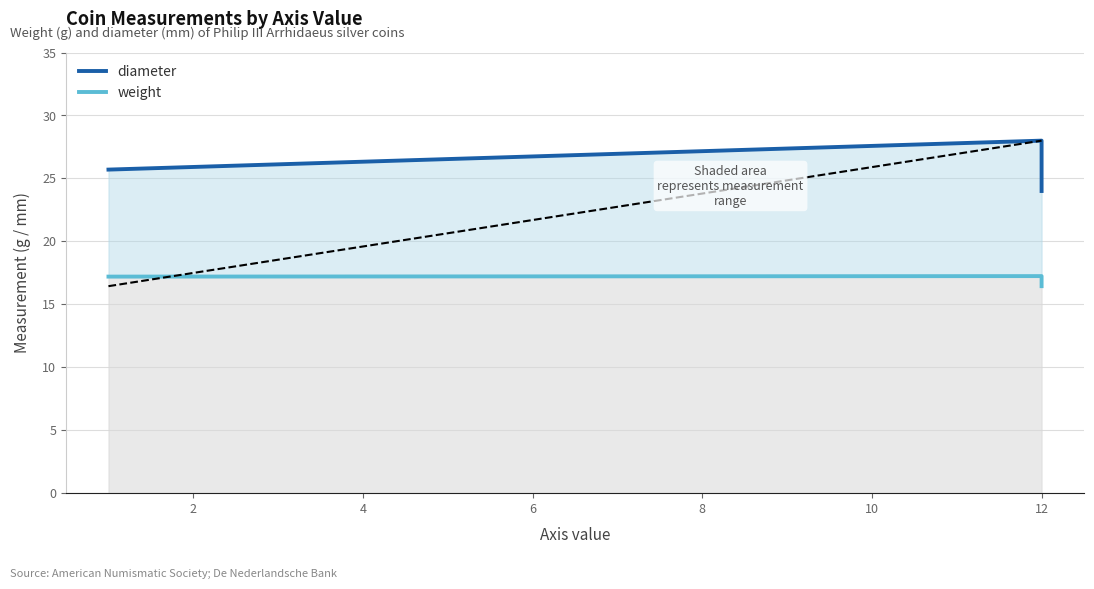

Is the value of weight at 12 greater than the value of diameter at 12?

No